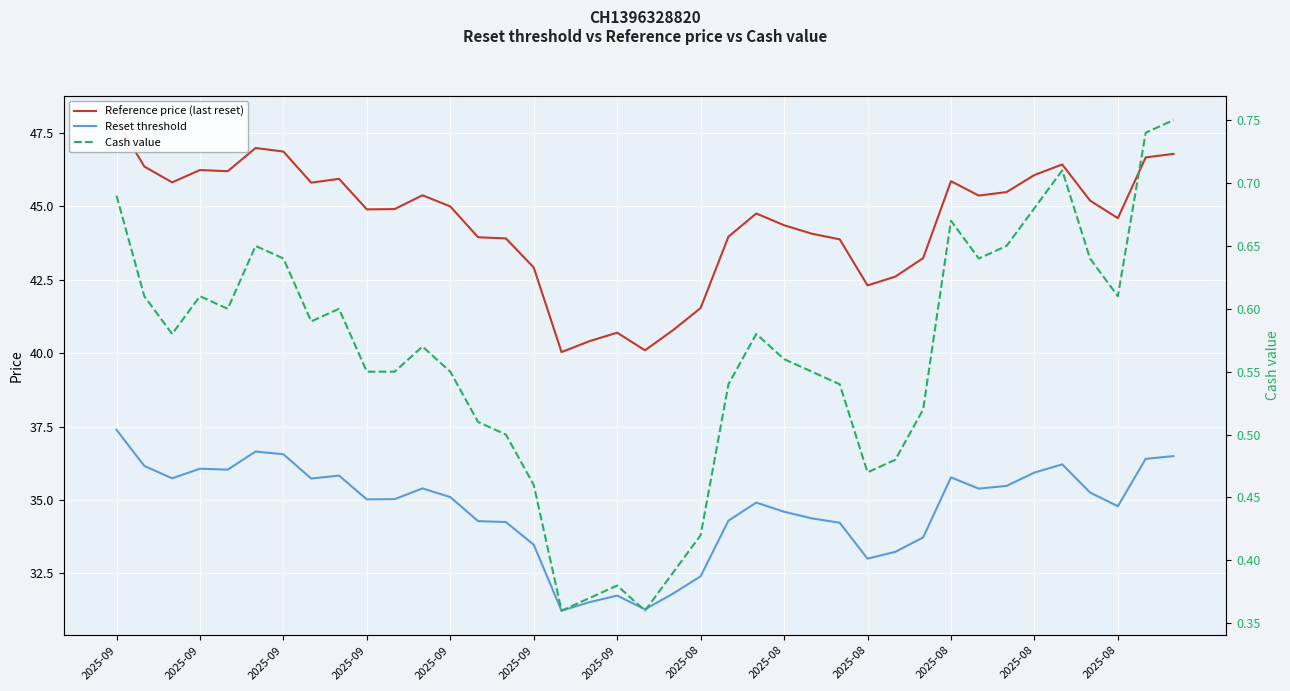

True or false: Reference price (last reset) and Reset threshold cross at least once.

False